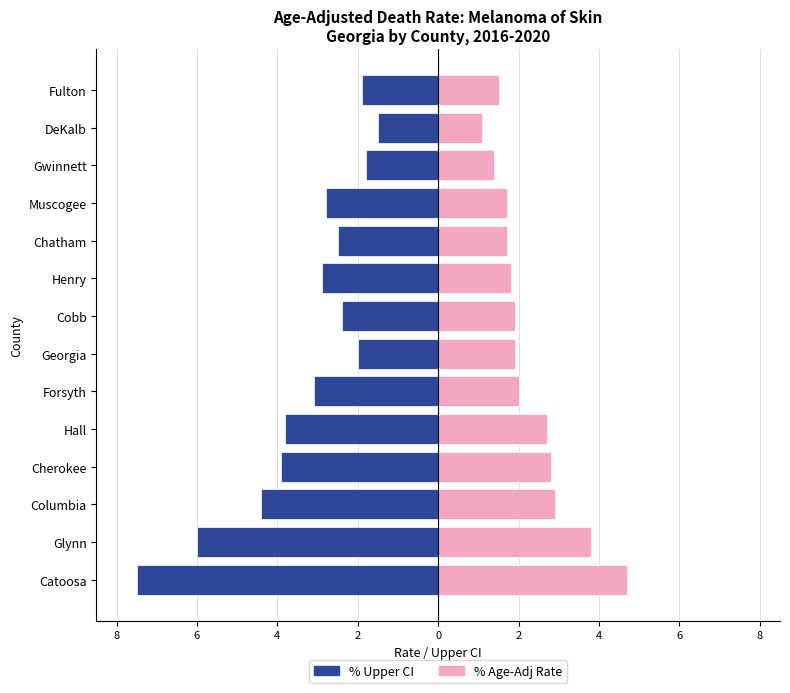

Between Georgia and Cherokee, which is larger?

Georgia